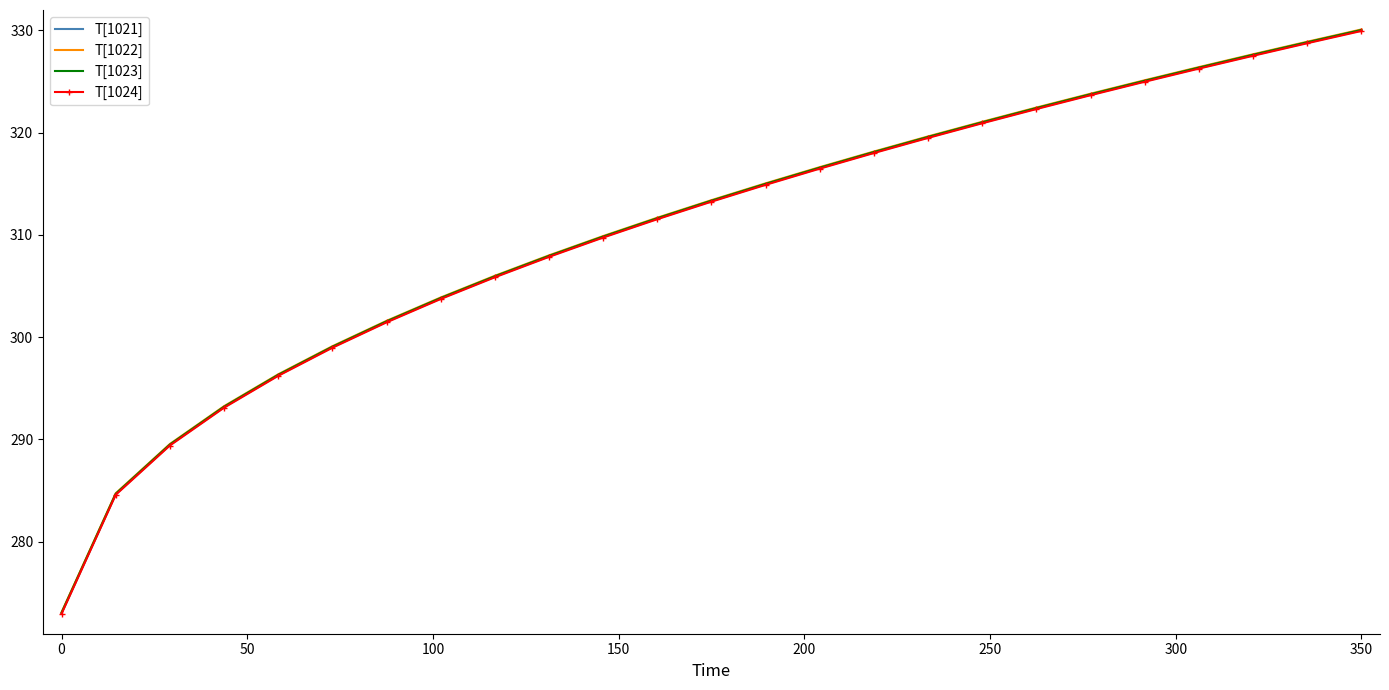

What is the highest value of the T[1023] series?

330.1